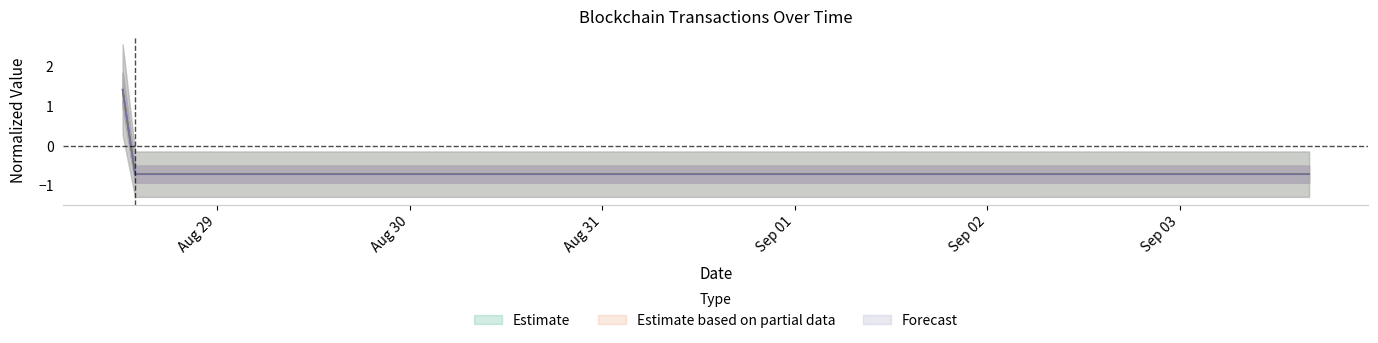

Is this an area chart (filled region under the line)?

No